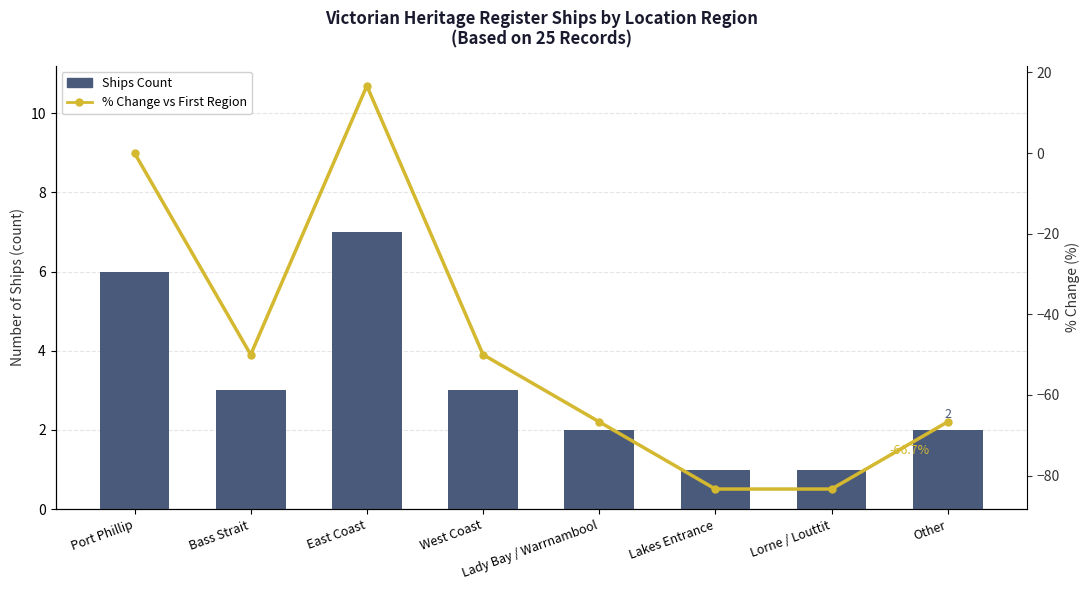

What are all the series names shown in the legend?

Ships Count, % Change vs First Region